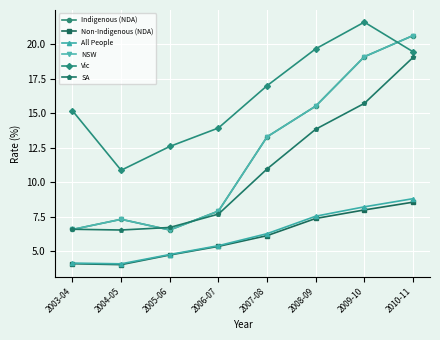

What is the sum of all SA values?

87.0